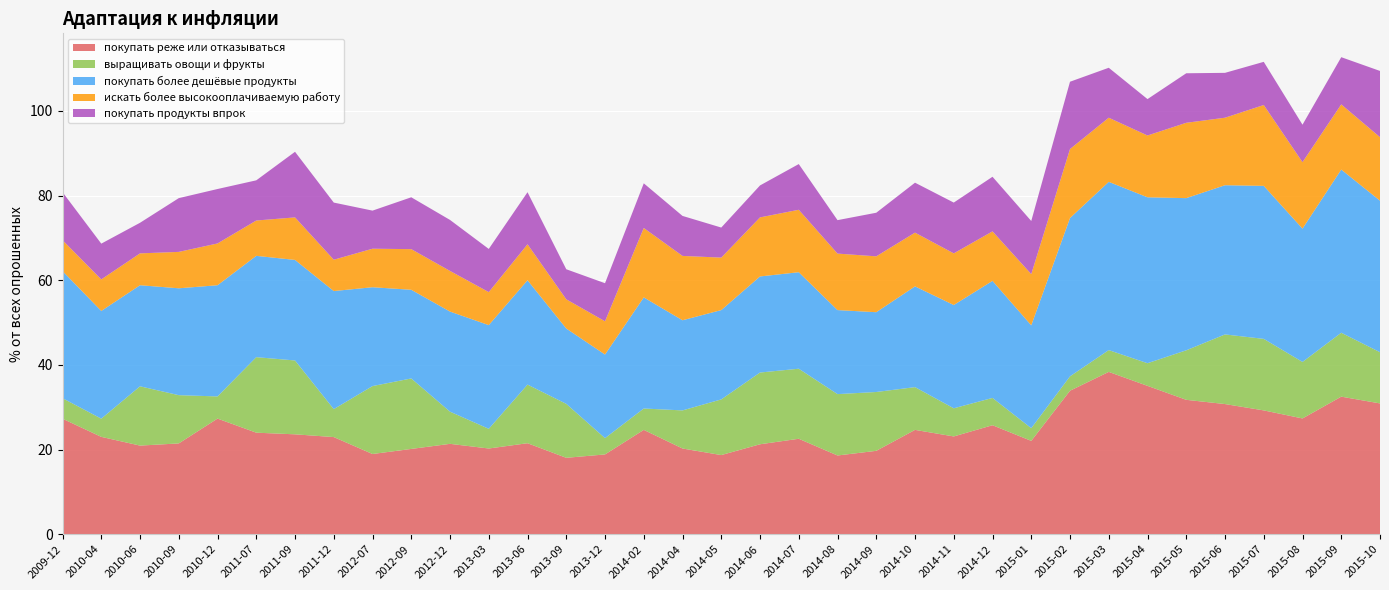

Reading left to right, extract all data points from this chart.

покупать реже или отказываться: 2009-12=27.3	2010-04=23.0	2010-06=20.9	2010-09=21.4	2010-12=27.3	2011-07=24.0	2011-09=23.6	2011-12=22.9	2012-07=18.9	2012-09=20.1	2012-12=21.4	2013-03=20.2	2013-06=21.5	2013-09=18.1	2013-12=18.9	2014-02=24.6	2014-04=20.2	2014-05=18.7	2014-06=21.2	2014-07=22.6	2014-08=18.6	2014-09=19.7	2014-10=24.6	2014-11=23.1	2014-12=25.8	2015-01=22.1	2015-02=33.9	2015-03=38.4	2015-04=35.0	2015-05=31.8	2015-06=30.8	2015-07=29.2	2015-08=27.4	2015-09=32.5	2015-10=30.9
выращивать овощи и фрукты: 2009-12=4.8	2010-04=4.3	2010-06=14.0	2010-09=11.4	2010-12=5.2	2011-07=17.8	2011-09=17.4	2011-12=6.6	2012-07=16.1	2012-09=16.6	2012-12=7.6	2013-03=4.7	2013-06=13.8	2013-09=12.8	2013-12=3.9	2014-02=5.0	2014-04=9.0	2014-05=13.2	2014-06=16.9	2014-07=16.6	2014-08=14.5	2014-09=13.9	2014-10=10.1	2014-11=6.7	2014-12=6.5	2015-01=3.0	2015-02=3.4	2015-03=5.2	2015-04=5.3	2015-05=11.7	2015-06=16.4	2015-07=16.9	2015-08=13.3	2015-09=15.1	2015-10=12.1
покупать более дешёвые продукты: 2009-12=30.0	2010-04=25.4	2010-06=23.9	2010-09=25.2	2010-12=26.3	2011-07=23.9	2011-09=23.8	2011-12=27.9	2012-07=23.4	2012-09=20.9	2012-12=23.6	2013-03=24.5	2013-06=24.6	2013-09=17.8	2013-12=19.8	2014-02=26.2	2014-04=21.3	2014-05=21.1	2014-06=22.7	2014-07=22.8	2014-08=19.9	2014-09=18.9	2014-10=23.8	2014-11=24.4	2014-12=27.6	2015-01=24.3	2015-02=37.4	2015-03=39.8	2015-04=39.2	2015-05=36.0	2015-06=35.2	2015-07=36.1	2015-08=31.5	2015-09=38.5	2015-10=35.8
искать более высокооплачиваемую работу: 2009-12=7.3	2010-04=7.5	2010-06=7.5	2010-09=8.6	2010-12=9.9	2011-07=8.3	2011-09=10.1	2011-12=7.4	2012-07=9.1	2012-09=9.6	2012-12=9.6	2013-03=7.8	2013-06=8.5	2013-09=6.9	2013-12=7.8	2014-02=16.4	2014-04=15.2	2014-05=12.4	2014-06=13.9	2014-07=14.8	2014-08=13.3	2014-09=13.2	2014-10=12.7	2014-11=12.2	2014-12=11.7	2015-01=12.1	2015-02=16.3	2015-03=15.2	2015-04=14.6	2015-05=17.8	2015-06=15.9	2015-07=19.1	2015-08=15.7	2015-09=15.4	2015-10=15.0
покупать продукты впрок: 2009-12=11.3	2010-04=8.4	2010-06=7.2	2010-09=12.7	2010-12=12.9	2011-07=9.5	2011-09=15.5	2011-12=13.5	2012-07=9.0	2012-09=12.2	2012-12=12.1	2013-03=10.2	2013-06=12.3	2013-09=7.1	2013-12=9.0	2014-02=10.6	2014-04=9.4	2014-05=7.1	2014-06=7.5	2014-07=10.8	2014-08=7.9	2014-09=10.3	2014-10=11.8	2014-11=12.0	2014-12=12.9	2015-01=12.6	2015-02=15.9	2015-03=11.8	2015-04=8.6	2015-05=11.7	2015-06=10.6	2015-07=10.2	2015-08=8.8	2015-09=11.2	2015-10=15.7